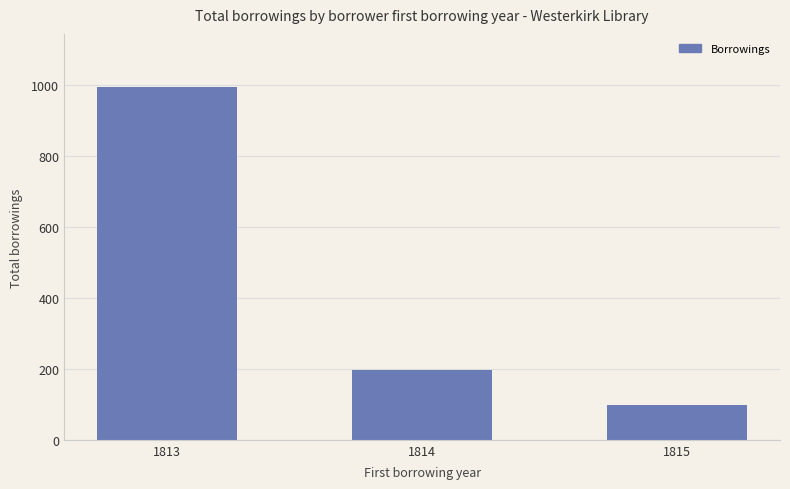

What is the change in value from 1814 to 1815?

-98